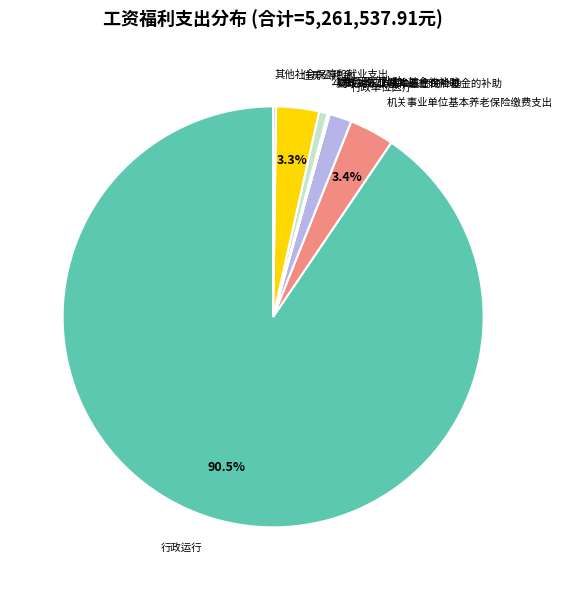

Rank the categories by value from highest to lowest.

行政运行, 机关事业单位基本养老保险缴费支出, 住房公积金, 行政单位医疗, 公务员医疗补助, 其他社会保障和就业支出, 财政对职工基本医疗保险基金的补助, 财政对失业保险基金的补助, 财政对工伤保险基金的补助, 一般行政管理事务